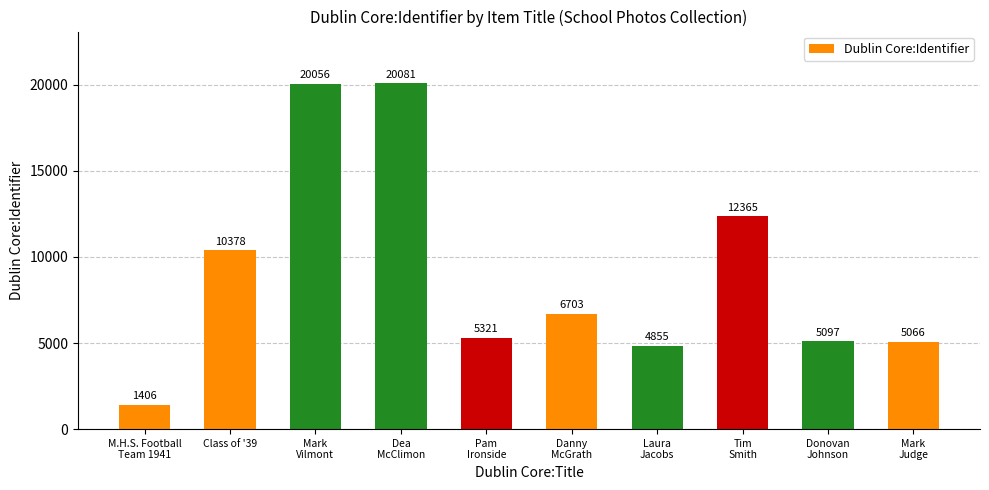

Count the number of data series in this chart.

1